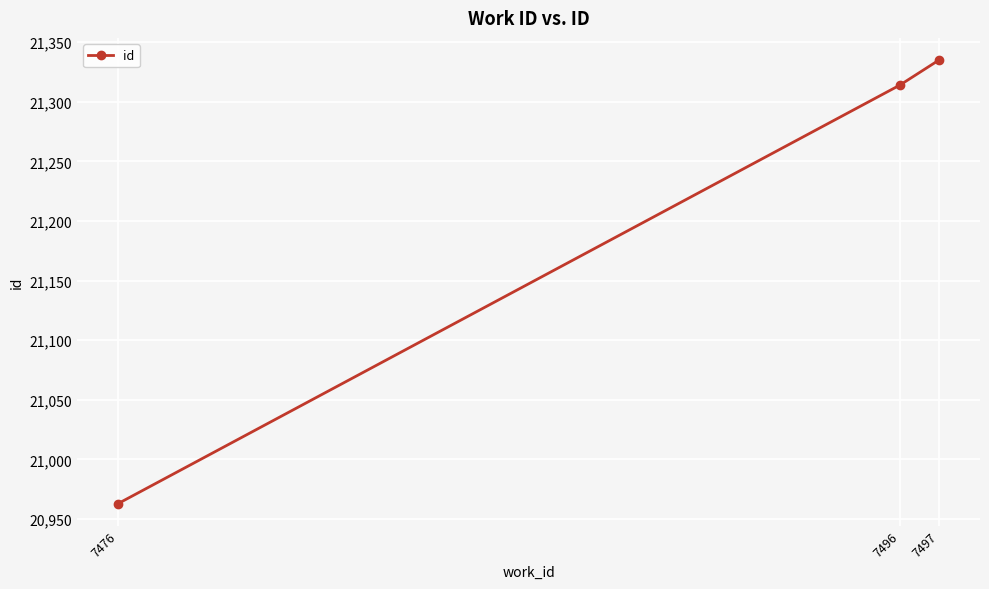

What is the value of the 3rd point from the left?

21335